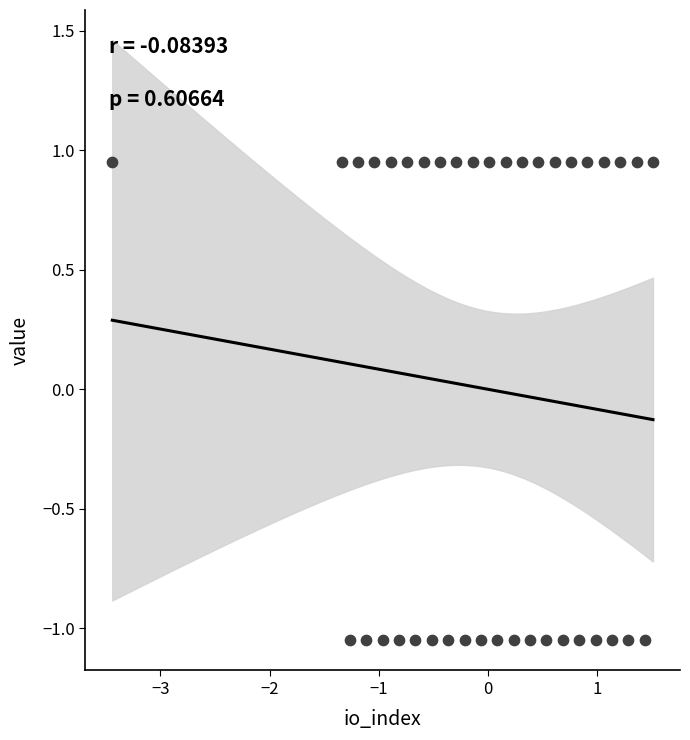

What is the range of Y values (max minus min)?

2.0